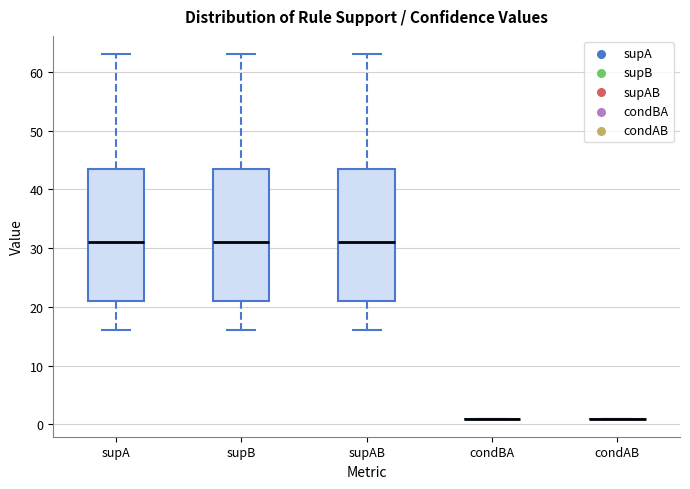

Reading left to right, transcribe this box plot: for each box, give where its median line is, the range the box spans, and where its two whiskers end, as read against the y-axis. The values are not printed on the chart, so give them approximately, as read against the axis.

supA: median 31, box 21 to 44, whiskers 16 to 63
supB: median 31, box 21 to 44, whiskers 16 to 63
supAB: median 31, box 21 to 44, whiskers 16 to 63
condBA: box collapsed to a line at 1, whiskers 1 to 1
condAB: box collapsed to a line at 1, whiskers 1 to 1